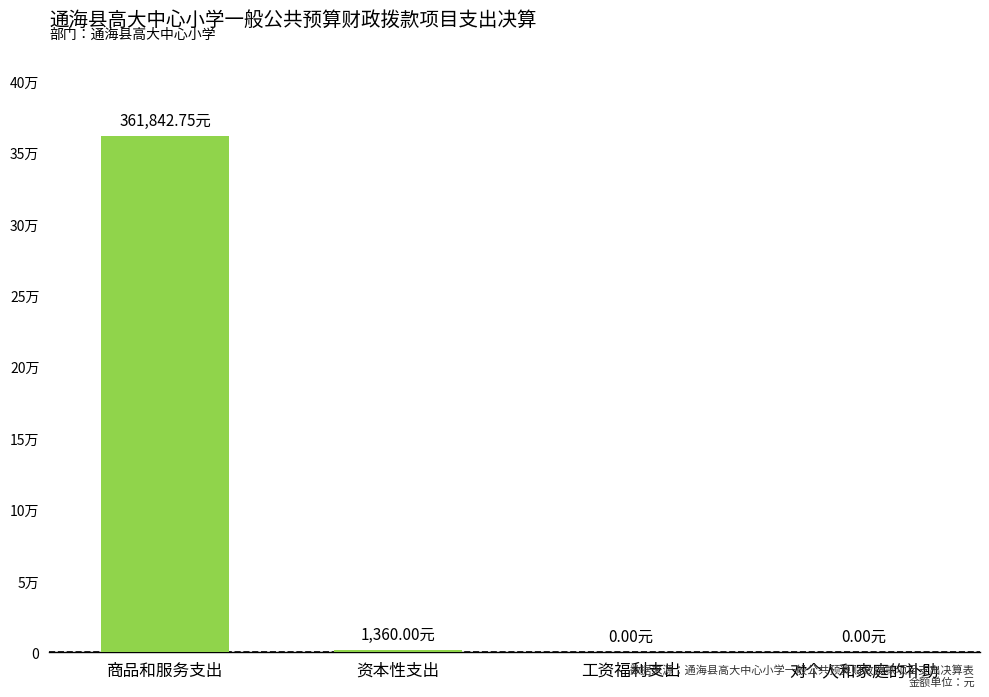

Are the bars horizontal?

No